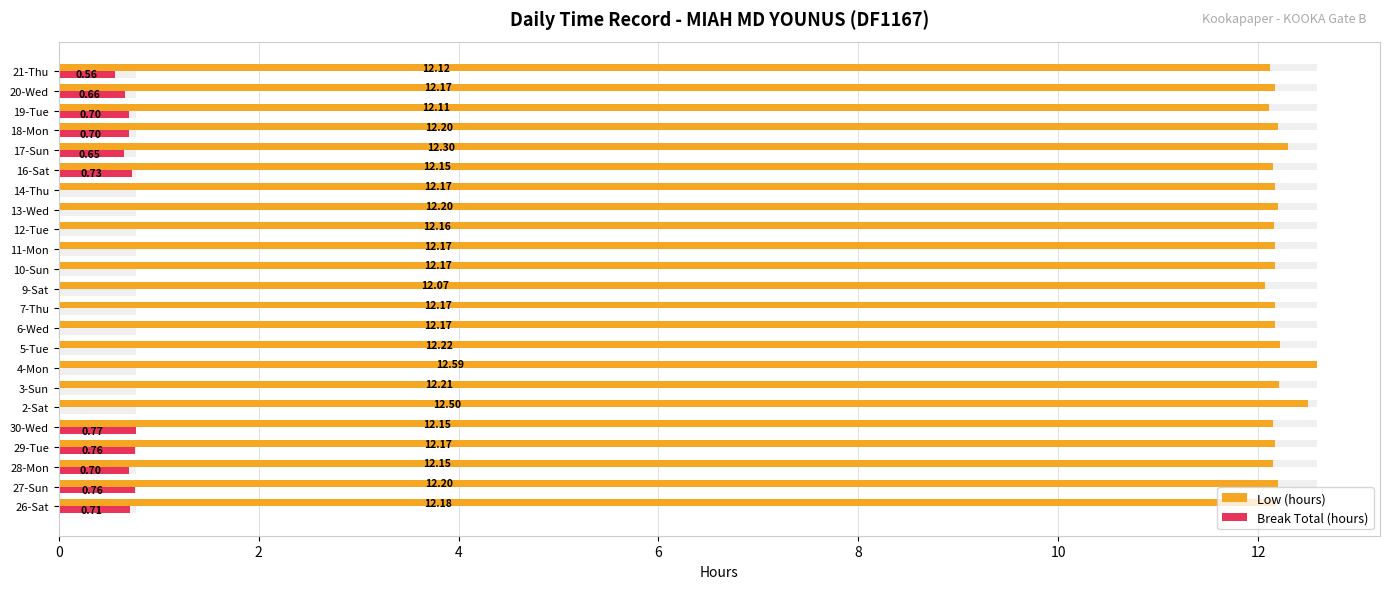

List the series in order of their overall mean, highest first.

Low (hours), Break Total (hours)